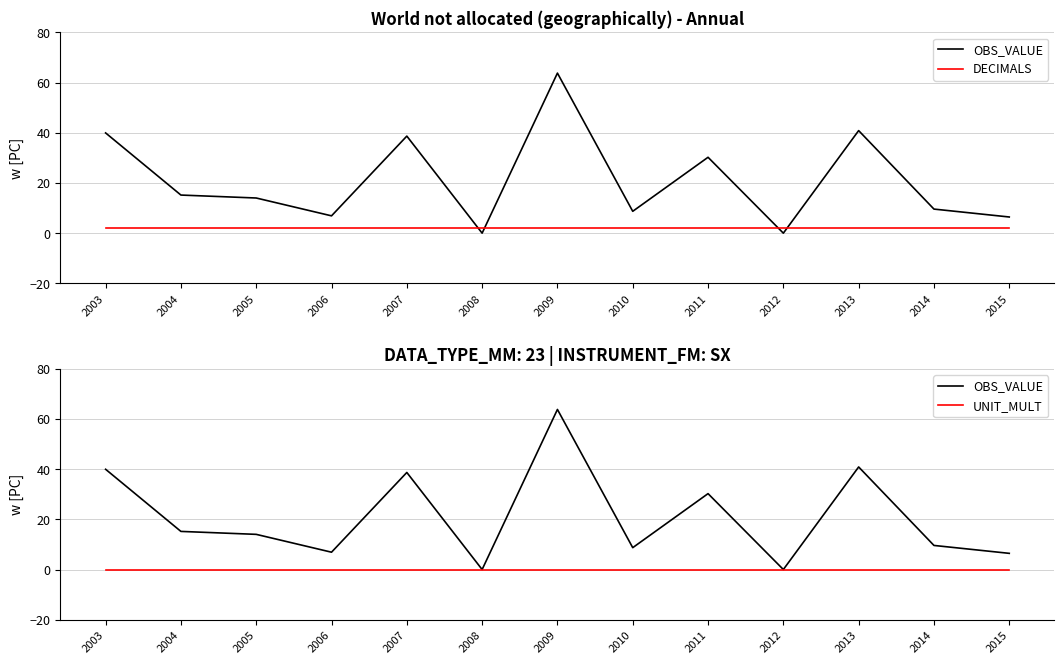

Count the number of data series in this chart.

3